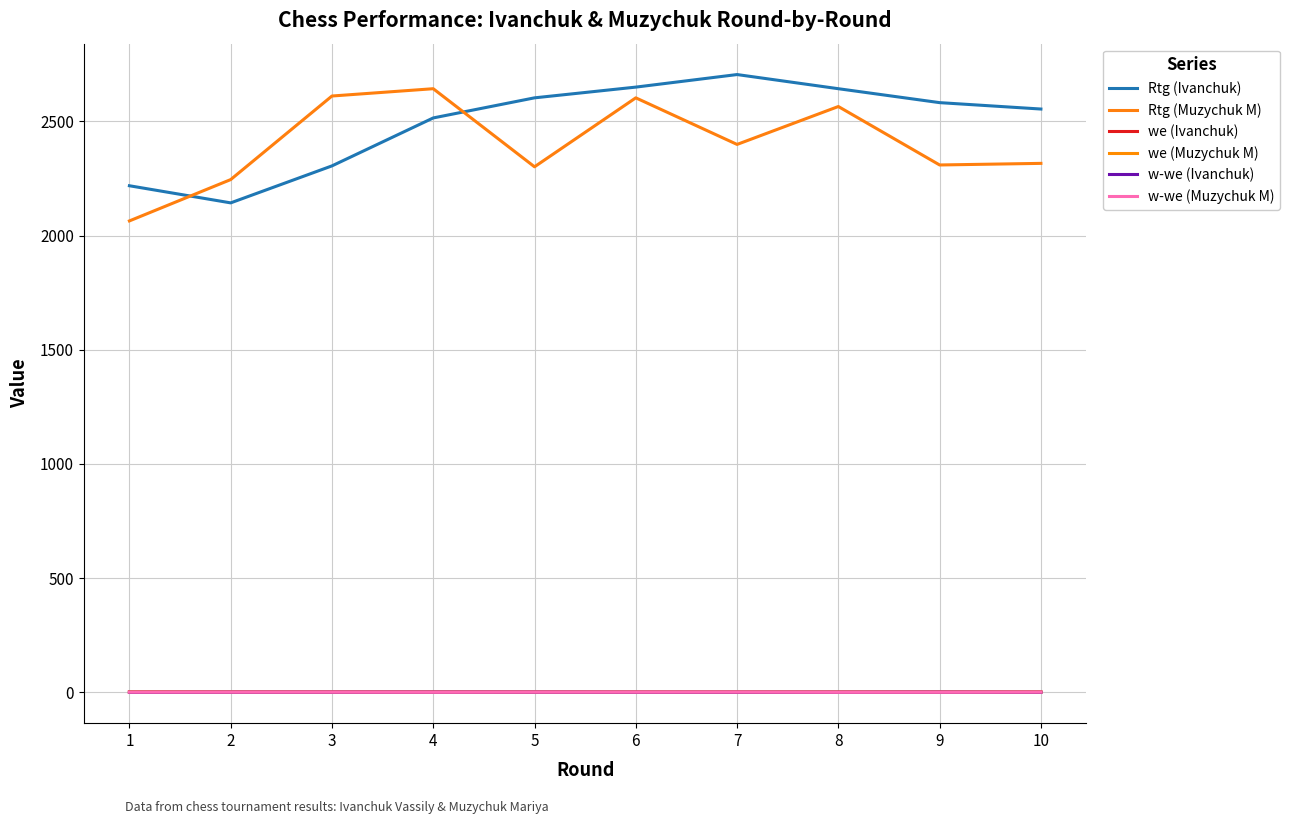

Reading left to right, list all the values displayed in this chart.

Rtg (Ivanchuk): 1=2218.0	2=2143.0	3=2305.0	4=2515.0	5=2603.0	6=2650.0	7=2705.0	8=2643.0	9=2582.0	10=2554.0
Rtg (Muzychuk M): 1=2064.0	2=2245.0	3=2611.0	4=2643.0	5=2301.0	6=2603.0	7=2399.0	8=2565.0	9=2309.0	10=2316.0
we (Ivanchuk): 1=0.9	2=0.9	3=0.9	4=0.8	5=0.7	6=0.7	7=0.6	8=0.7	9=0.7	10=0.8
we (Muzychuk M): 1=0.9	2=0.8	3=0.3	4=0.3	5=0.7	6=0.3	7=0.6	8=0.4	9=0.7	10=0.7
w-we (Ivanchuk): 1=-0.4	2=0.1	3=0.1	4=0.2	5=0.3	6=-0.1	7=-0.1	8=-0.2	9=0.3	10=-0.3
w-we (Muzychuk M): 1=0.1	2=0.2	3=0.2	4=-0.3	5=0.3	6=0.2	7=0.4	8=-0.4	9=-0.2	10=0.3